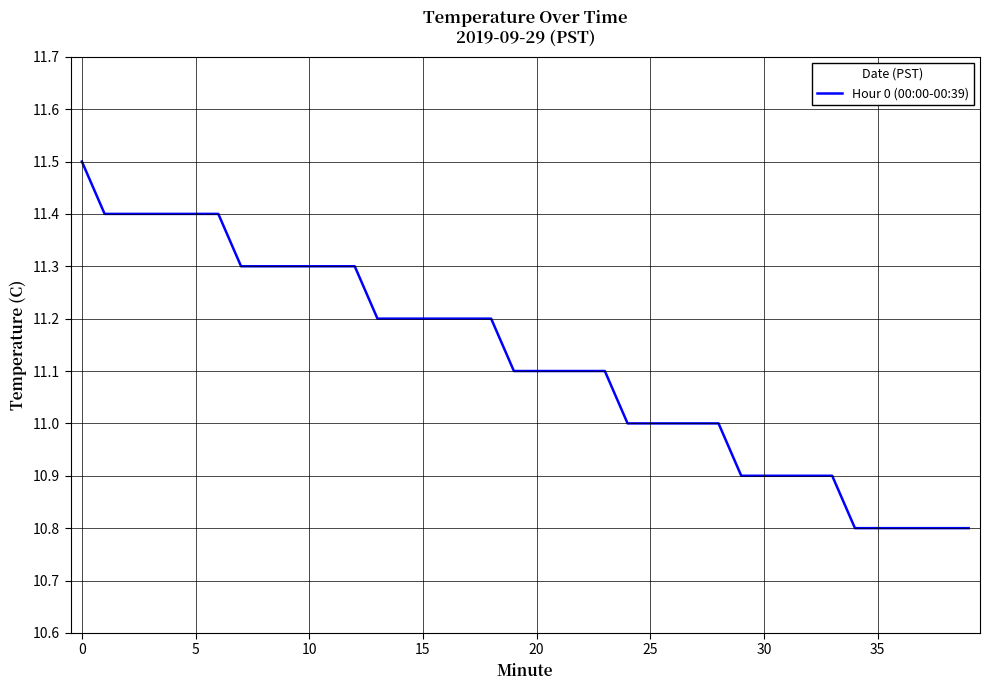

How many values are between 10 and 11?

16